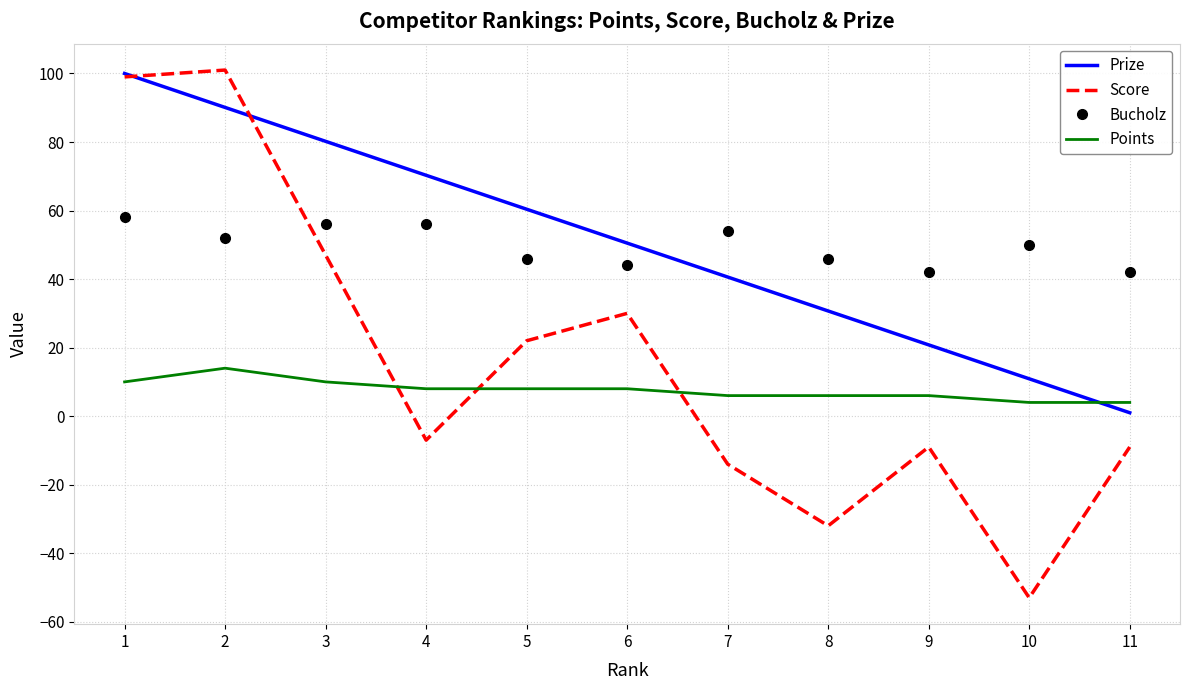

Where is Bucholz nearest to the value 50?

10